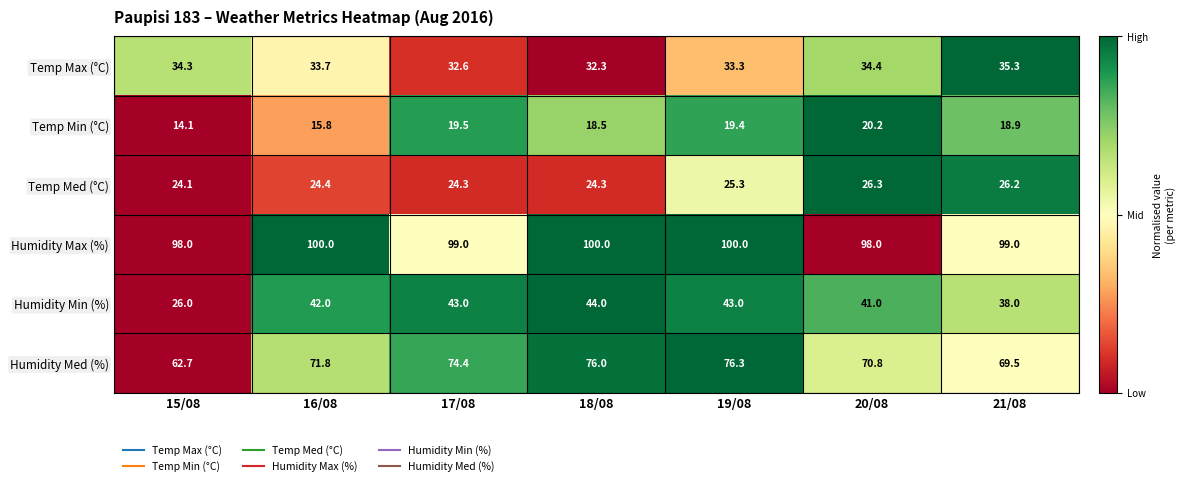

What is the minimum value shown in the chart?

14.1